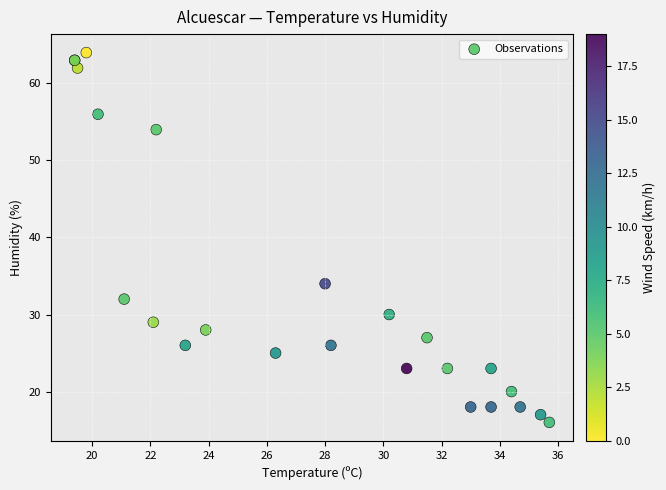

What Y value in the scatter plot is closest to 40?

34